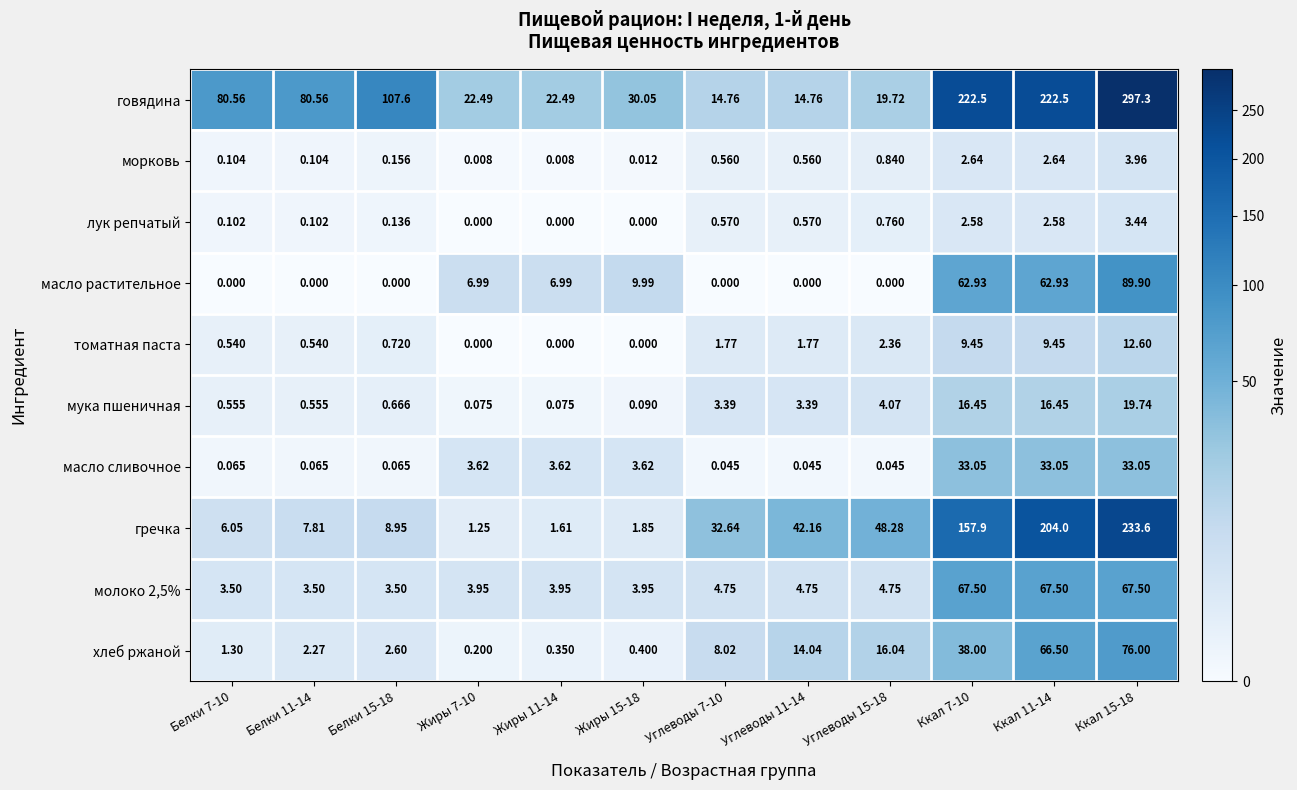

Is the value of морковь at Ккал 7-10 greater than the value of лук репчатый at Жиры 7-10?

Yes